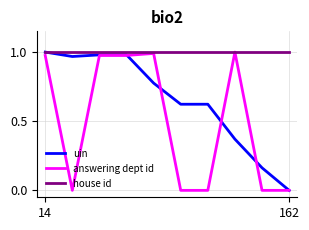

Which series has the largest total across all categories?

house id